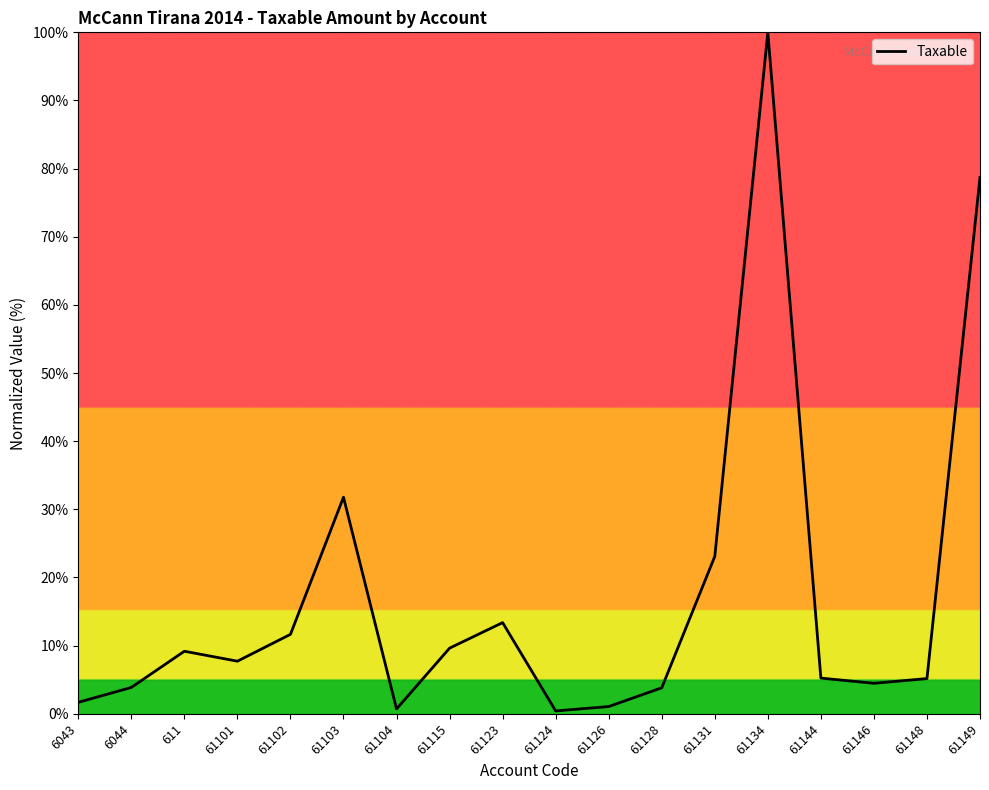

Read the value at 61128.

3.8